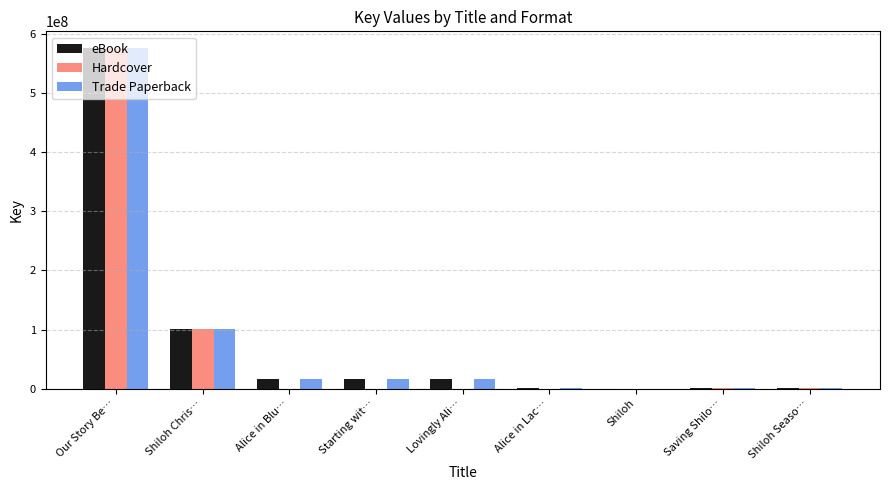

Which label corresponds to the largest value in the chart?

Our Story Be…